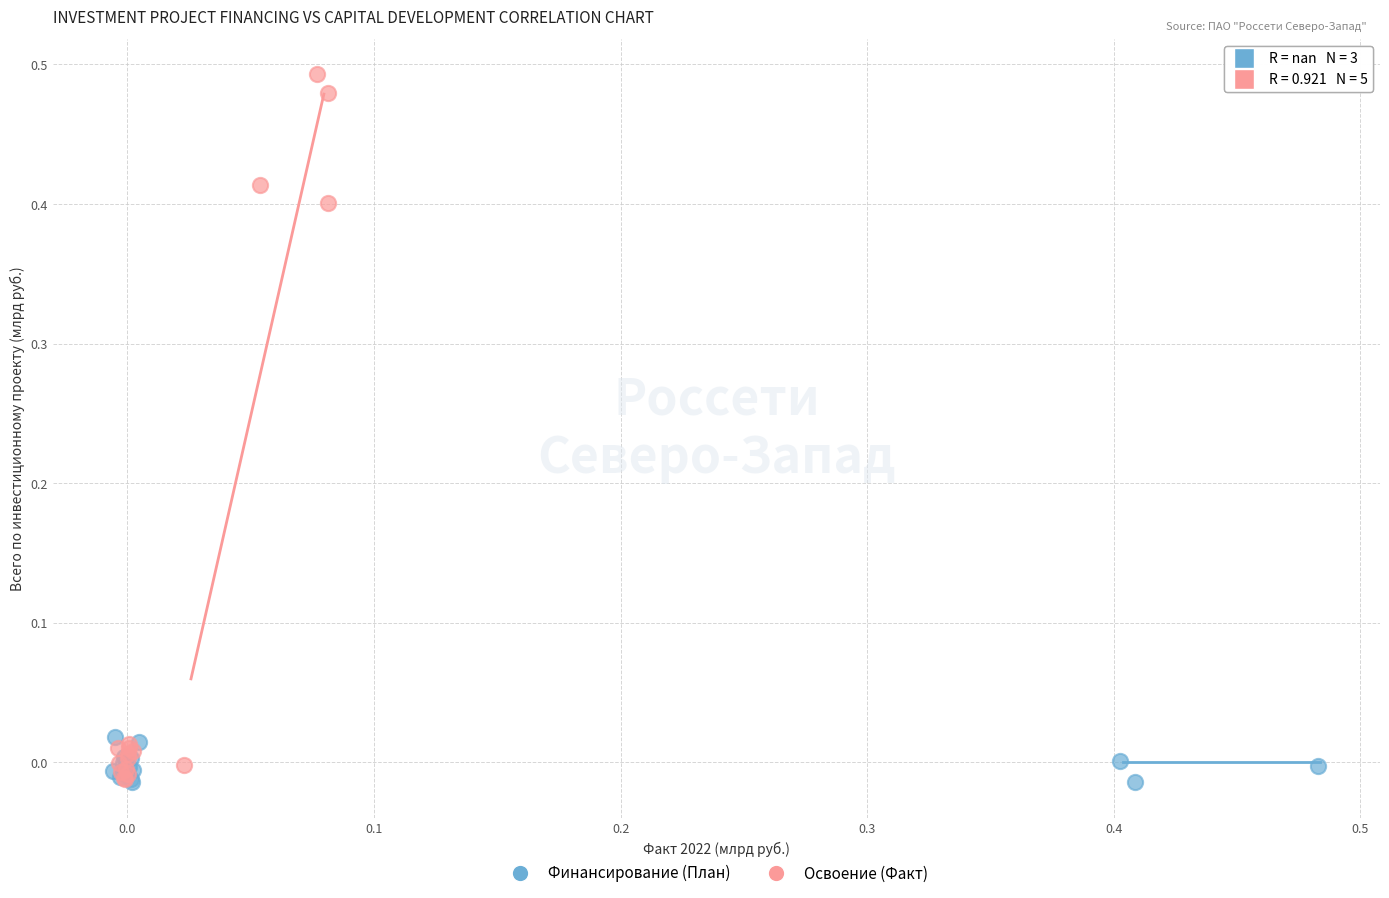

Which series has the largest Y range (max minus min)?

Освоение (Факт)